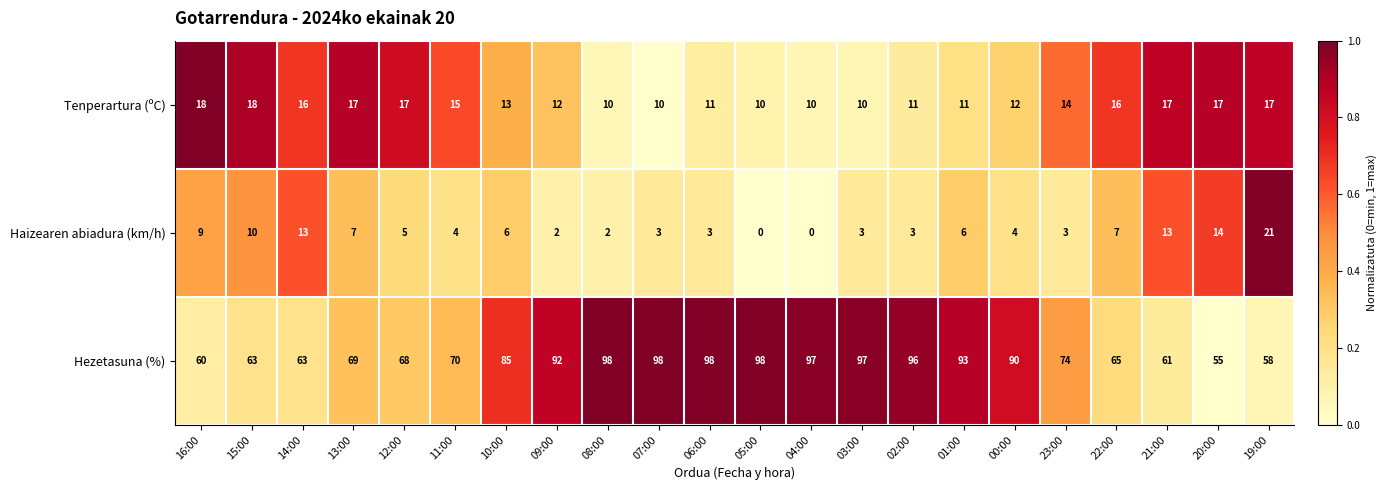

List the series in order of their peak value, lowest first.

Tenperartura (ºC), Haizearen abiadura (km/h), Hezetasuna (%)